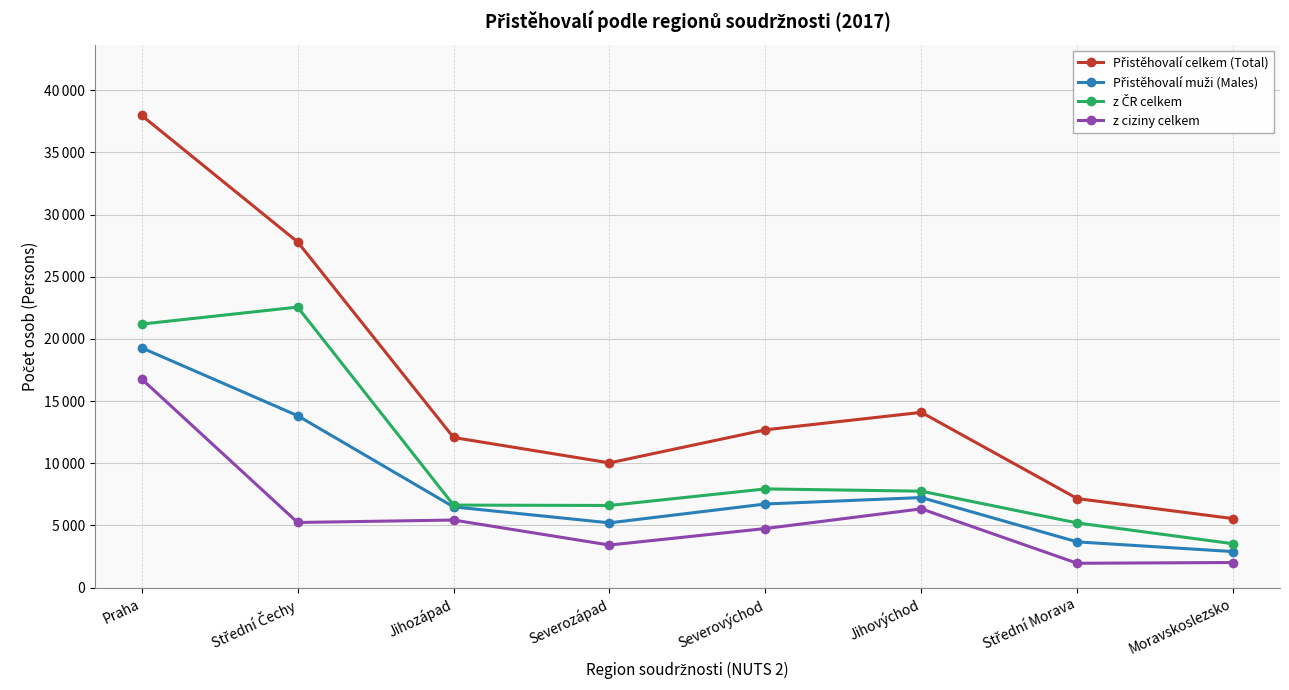

What position from the left is Střední Čechy?

2